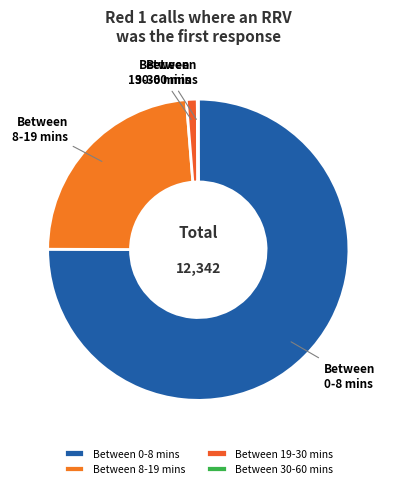

Approximately how many times larger is the value at Between 0-8 mins compared to Between 8-19 mins?

3.2